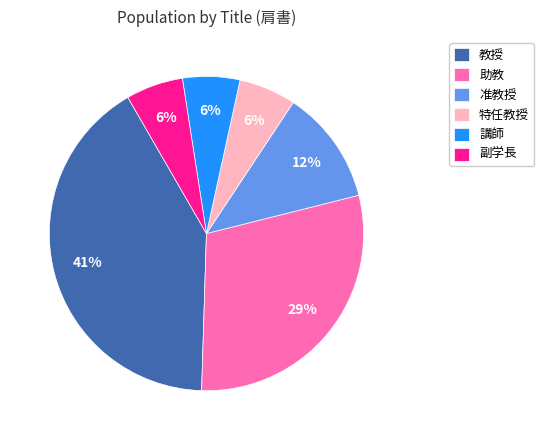

Is it true that 講師 is 6% of the pie?

True